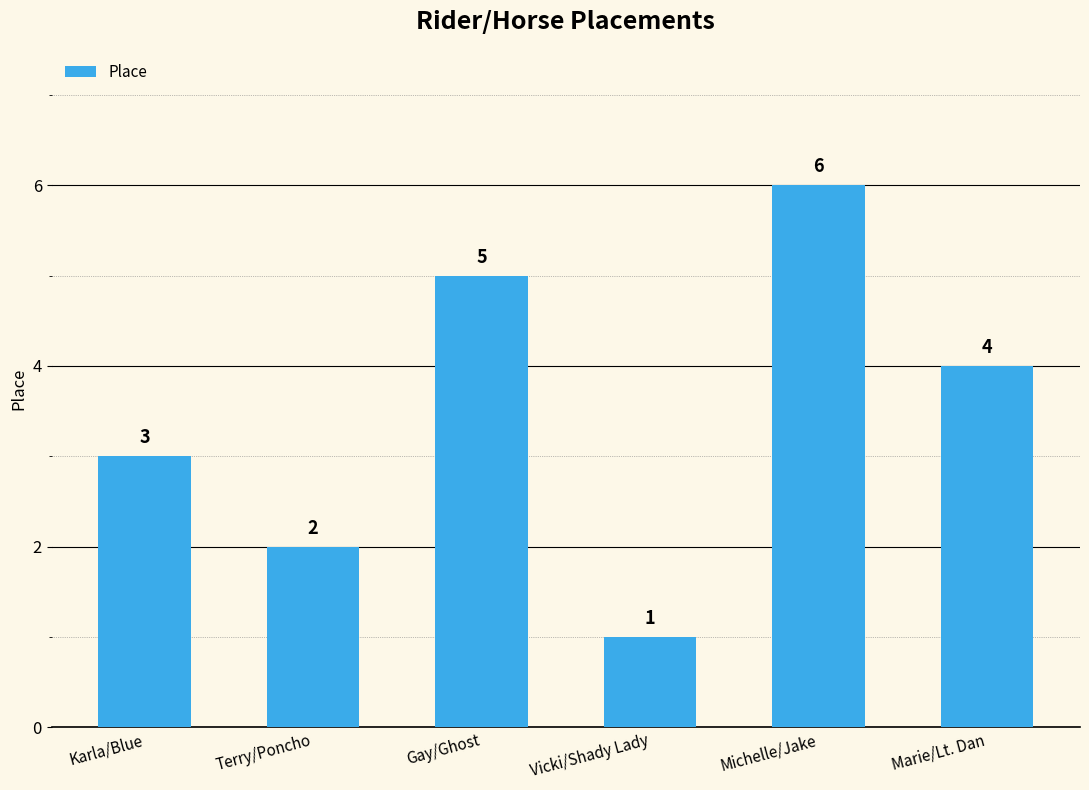

Count the values in the range 2 to 5.

4